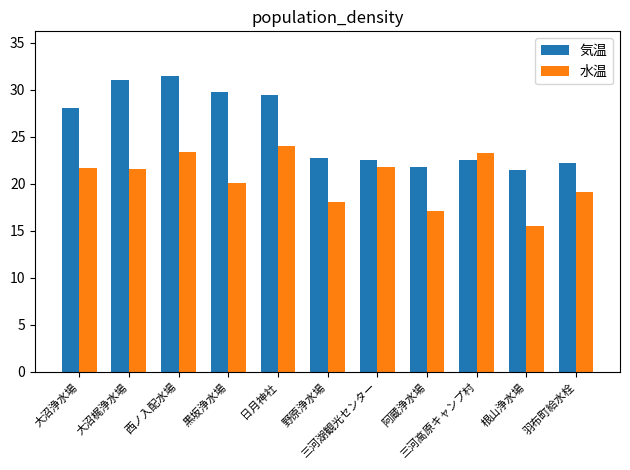

Which category has the lowest value in the 気温 series?

根山浄水場